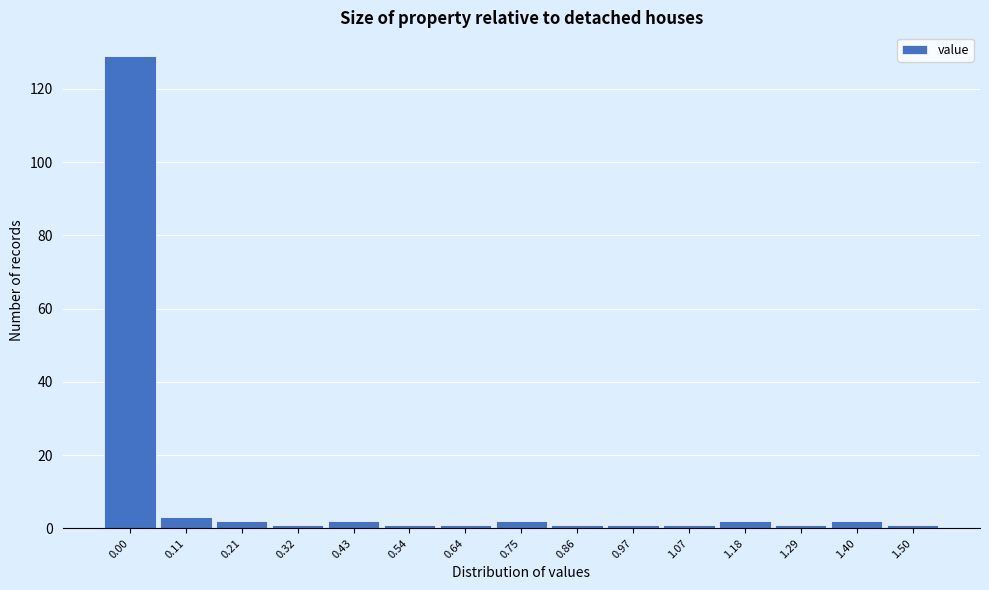

Reading right to left, extract all data points from this chart.

1	2	1	2	1	1	1	2	1	1	2	1	2	3	129